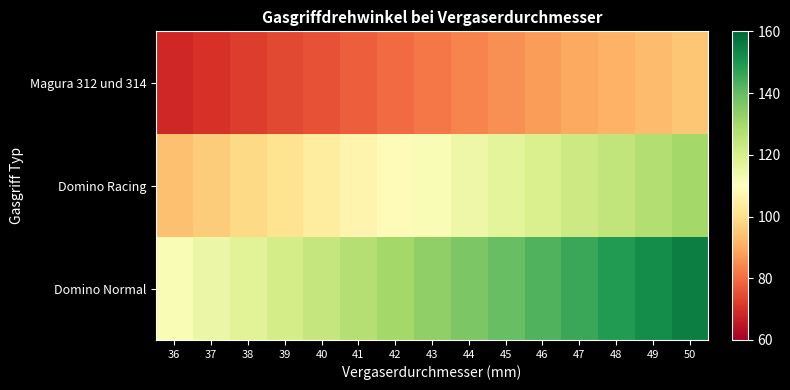

How many distinct data groups are displayed?

3